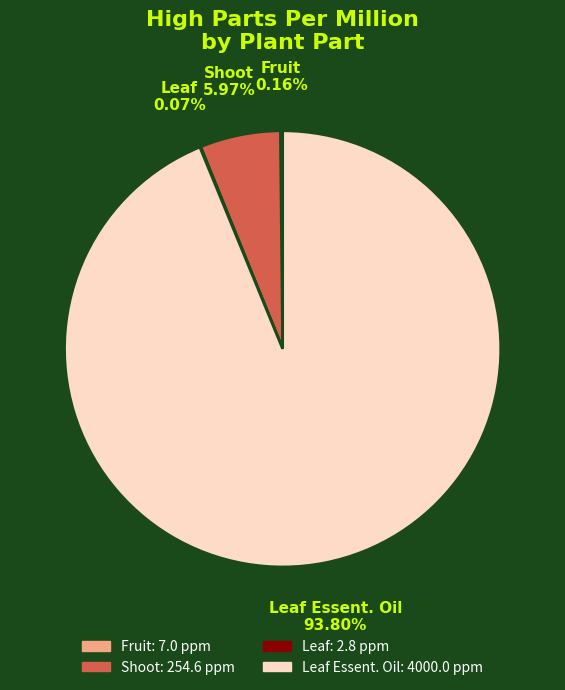

Is there any slice that represents more than half of the pie?

Yes